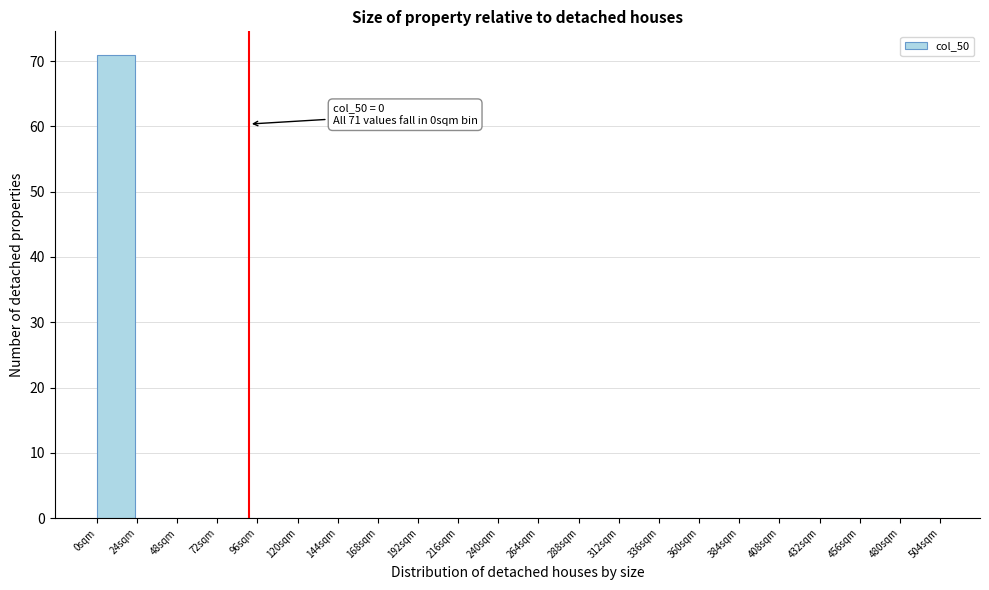

Over which range of the x-axis is the bar tallest?

0 to 24